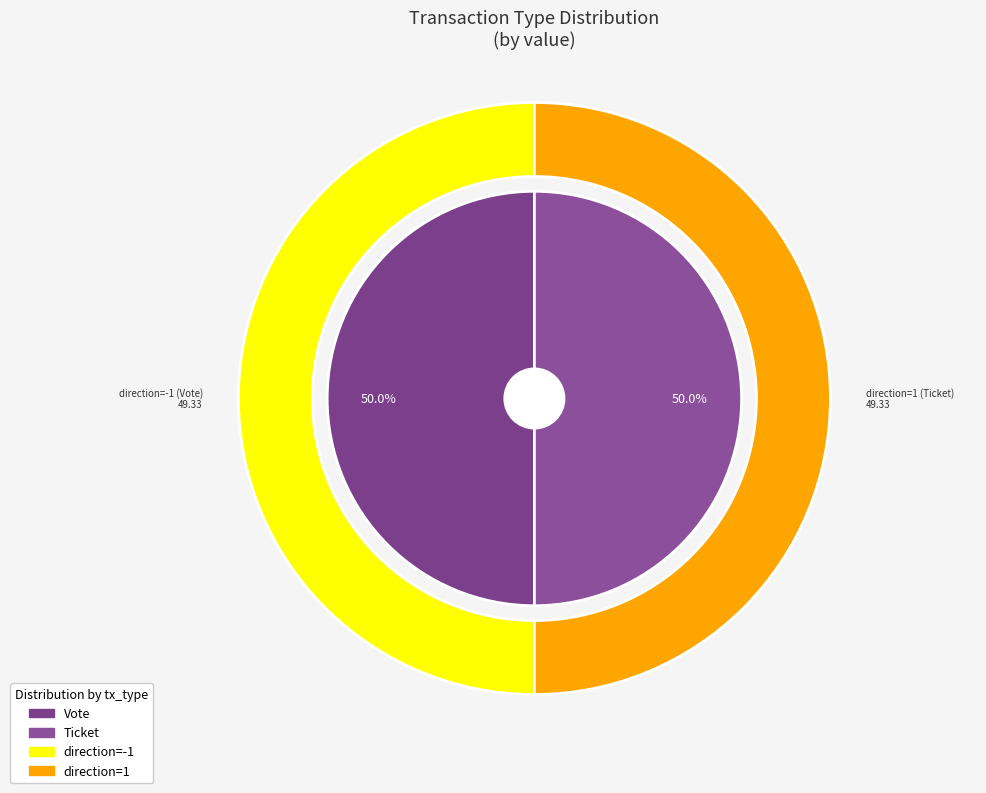

Which has a higher value, Ticket or Vote?

Vote